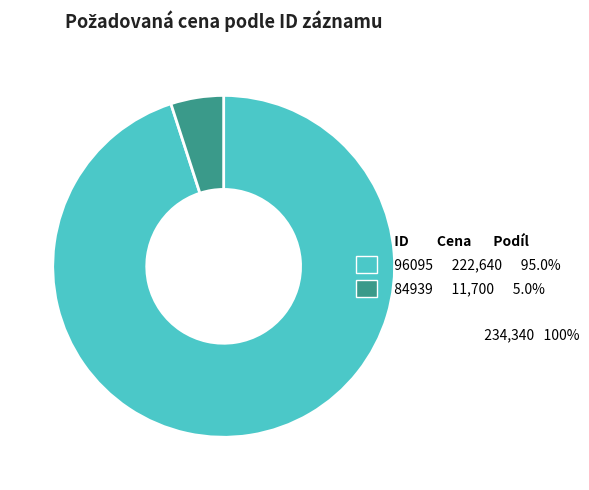

Does any single category account for the majority?

Yes